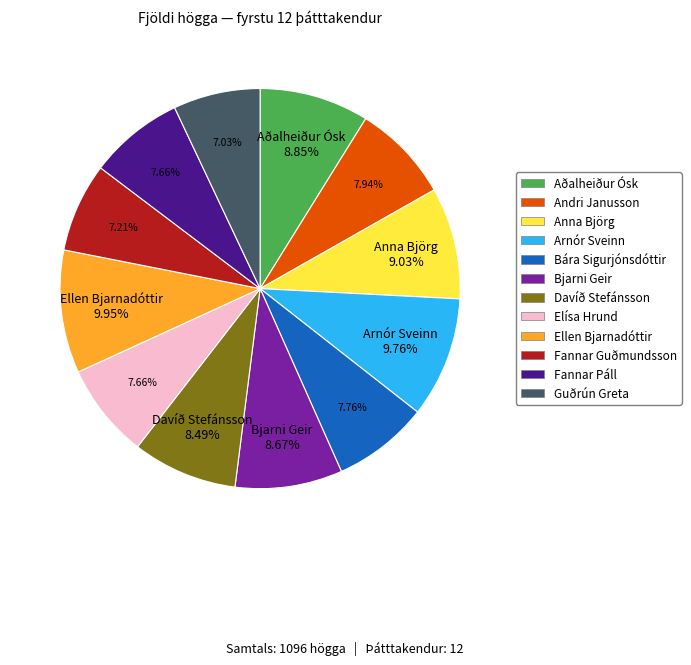

Is there a majority slice in this chart?

No